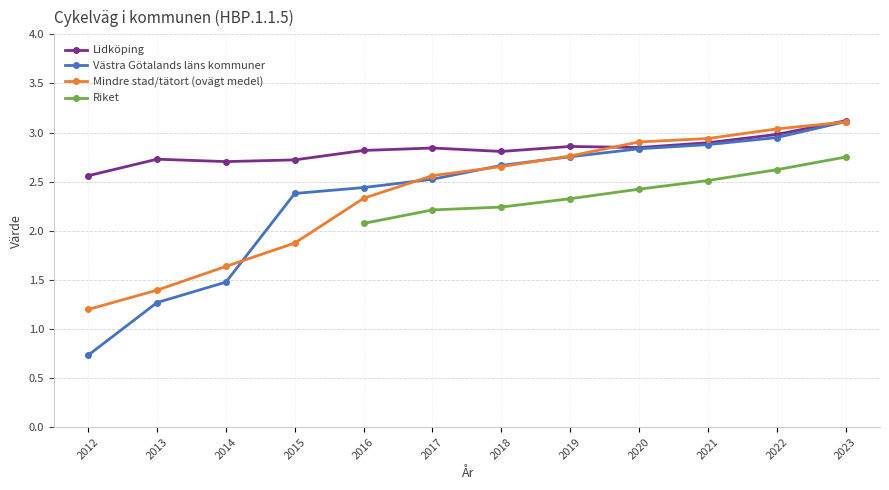

What is the spread (max minus min) of values at 2014?

1.2